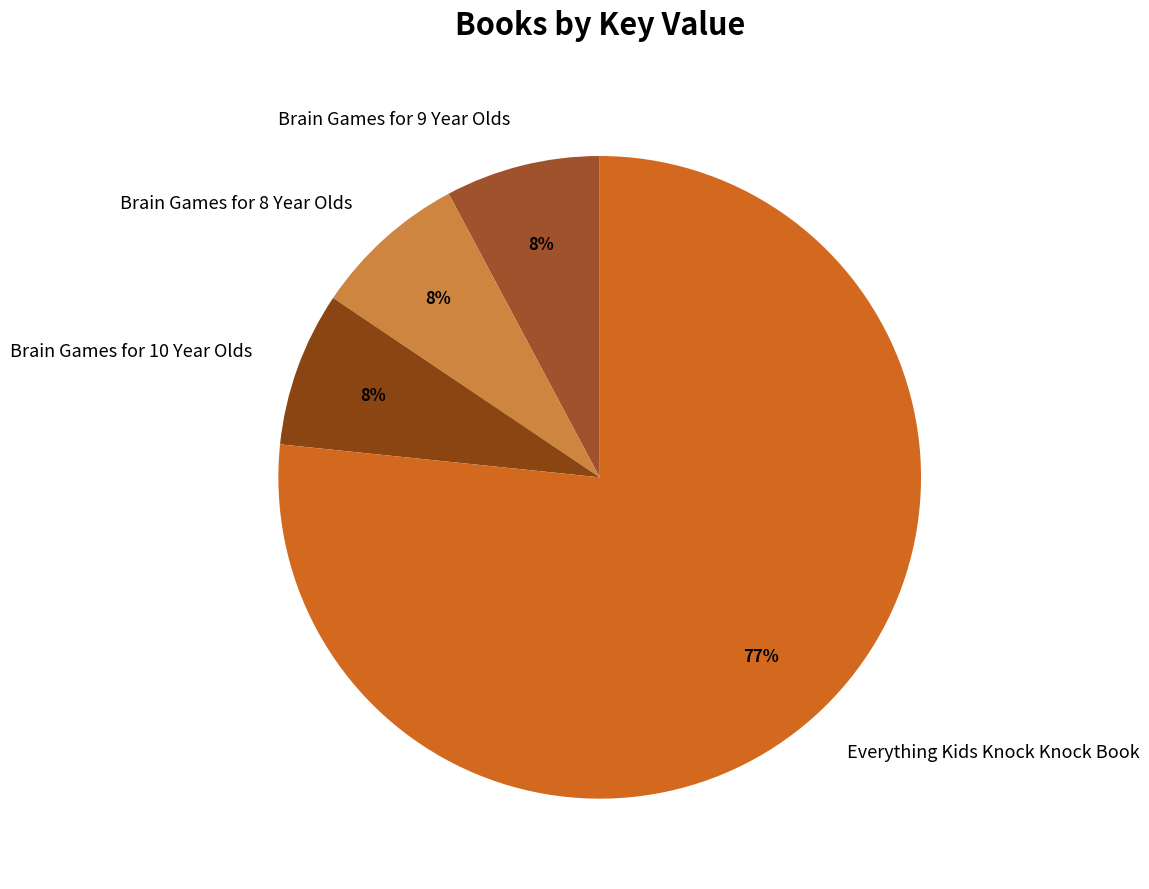

What is the largest slice in the pie chart?

Everything Kids Knock Knock Book